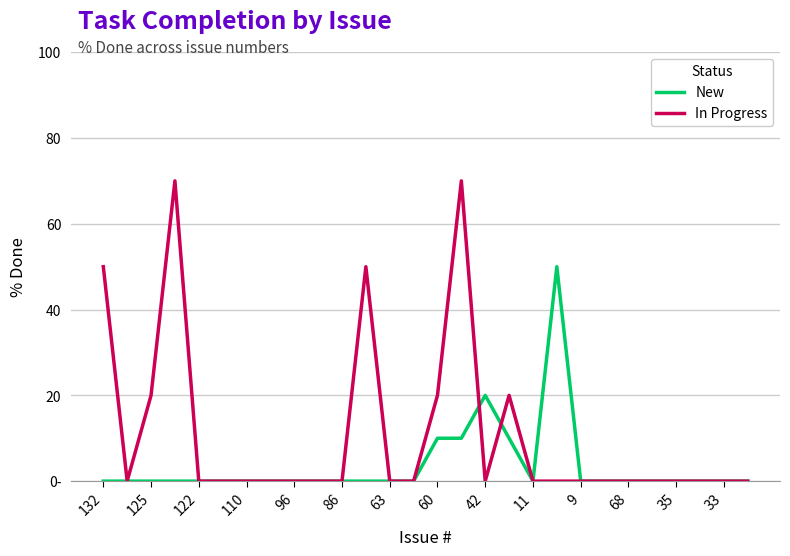

What are all the series names shown in the legend?

New, In Progress